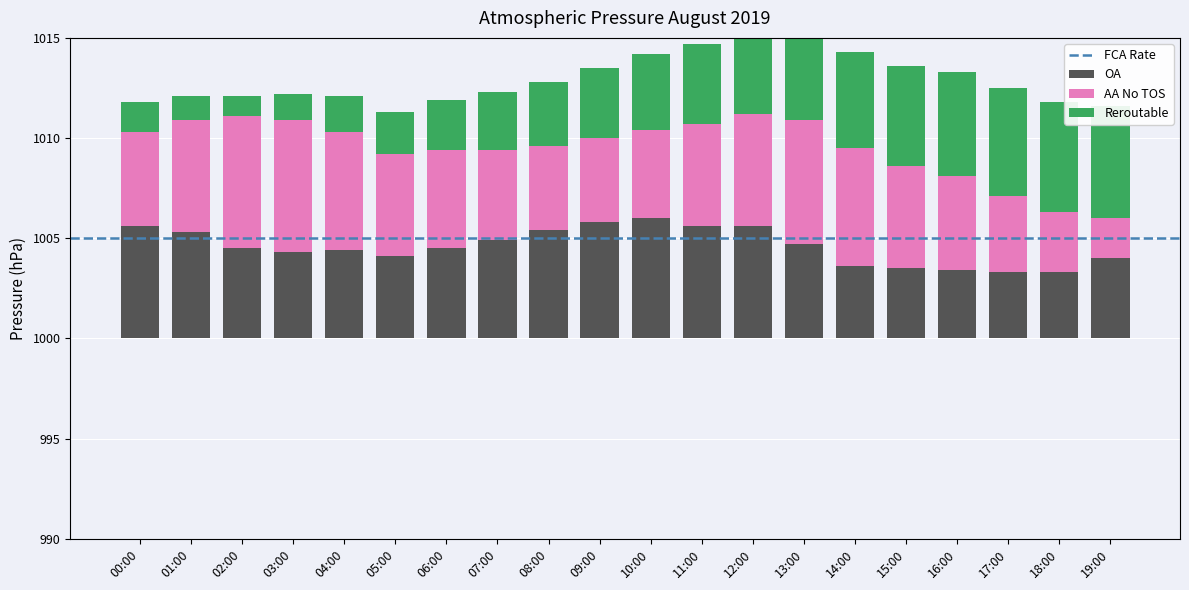

Are the bars horizontal?

No